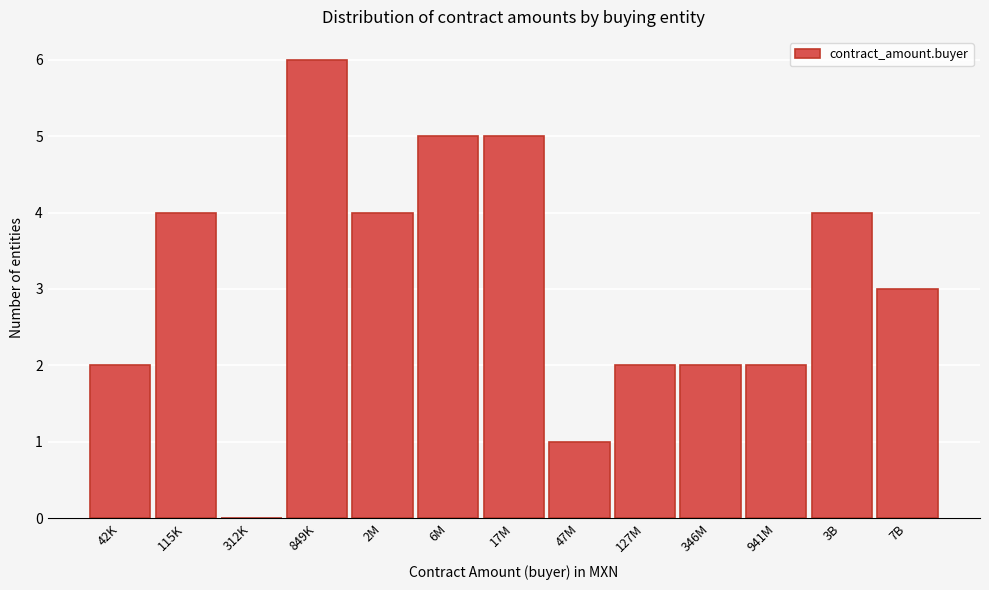

Reading left to right, list all the values displayed in this chart.

42K=2	115K=4	312K=0	849K=6	2M=4	6M=5	17M=5	47M=1	127M=2	346M=2	941M=2	3B=4	7B=3